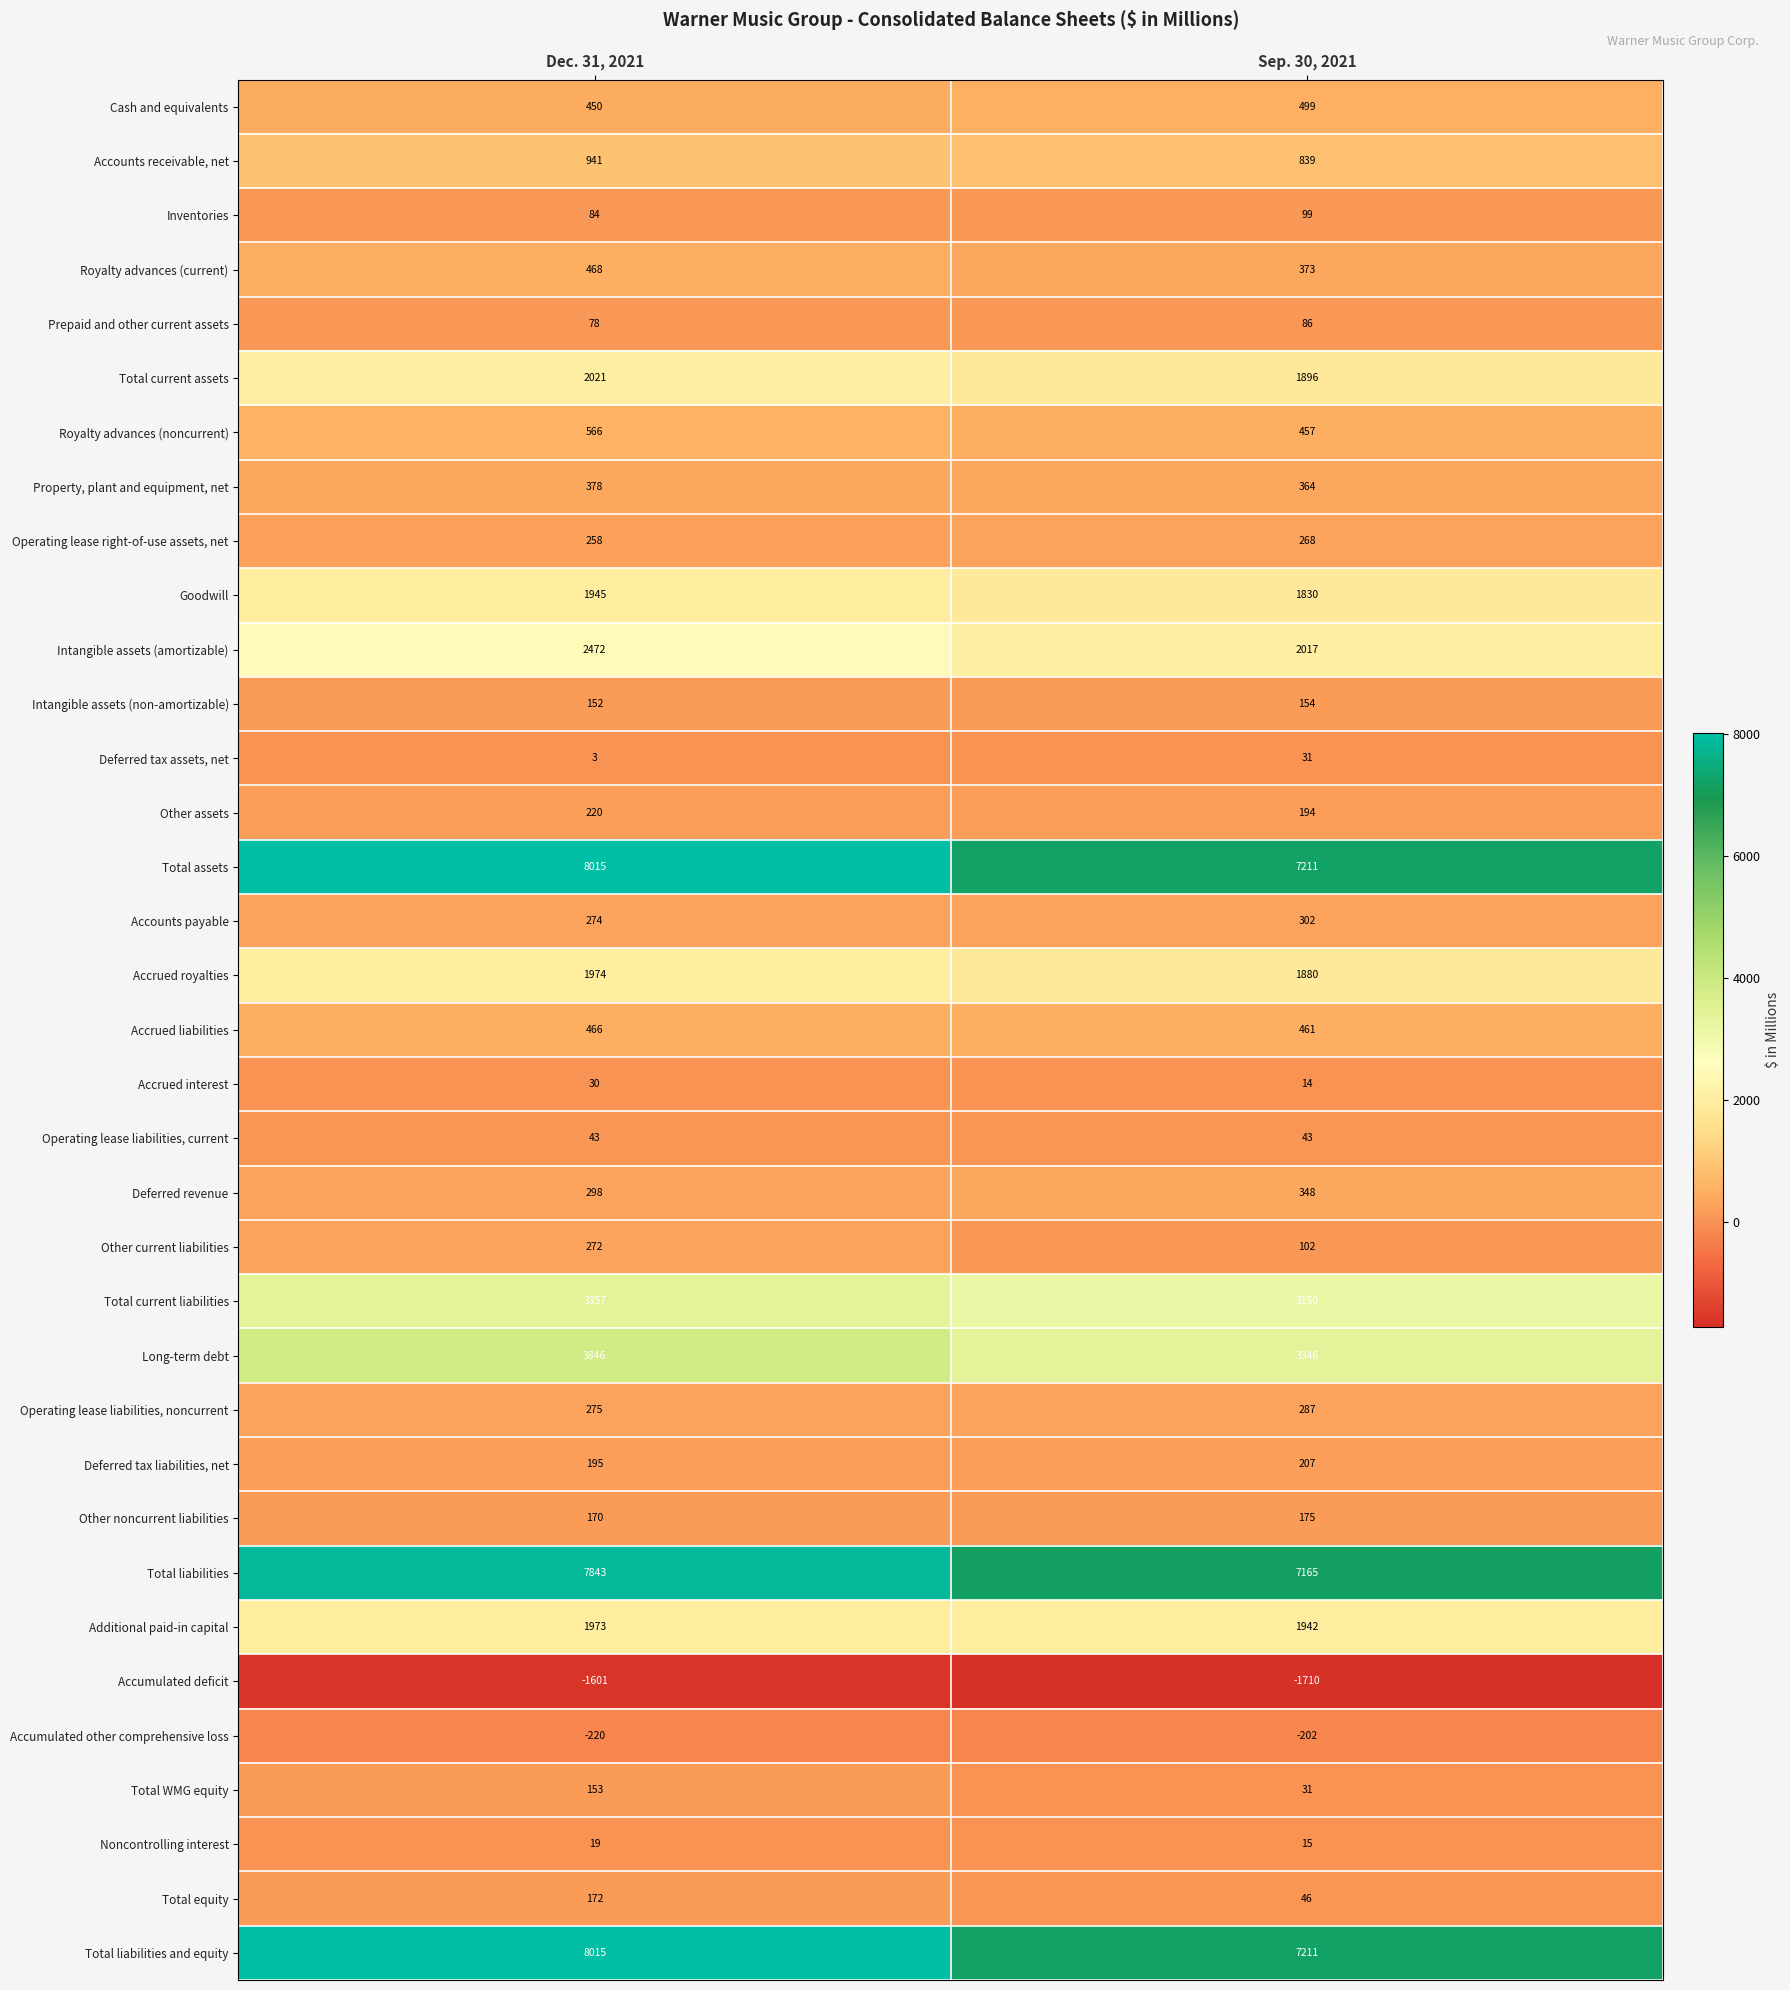

What value does the Cash and equivalents series have at Sep. 30, 2021?

499